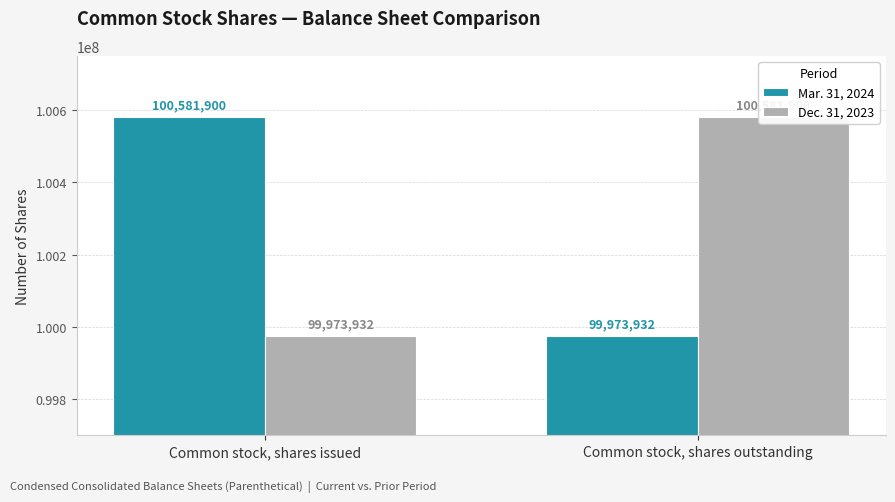

What is the value of the Mar. 31, 2024 bar at the 1st from the left?

100581900